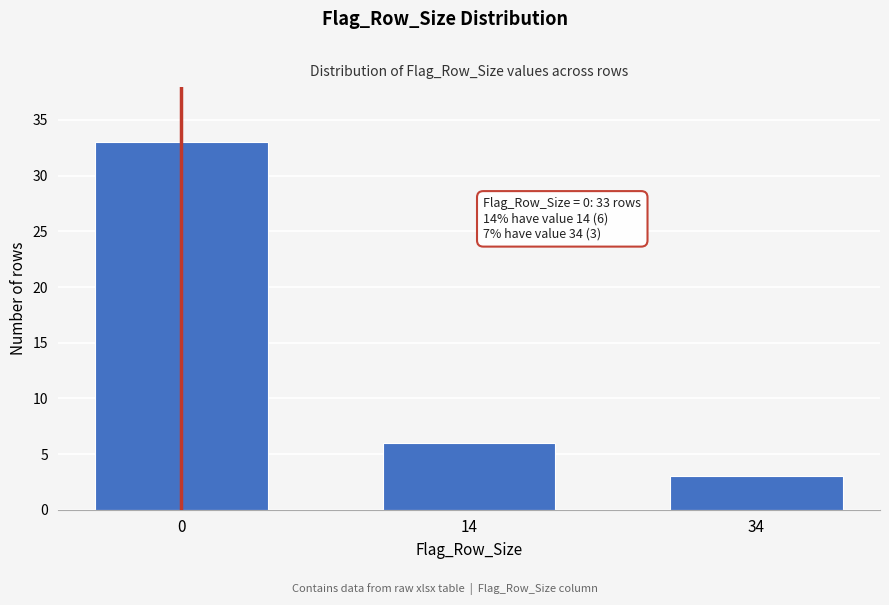

Reading left to right, extract all data points from this chart.

33	6	3